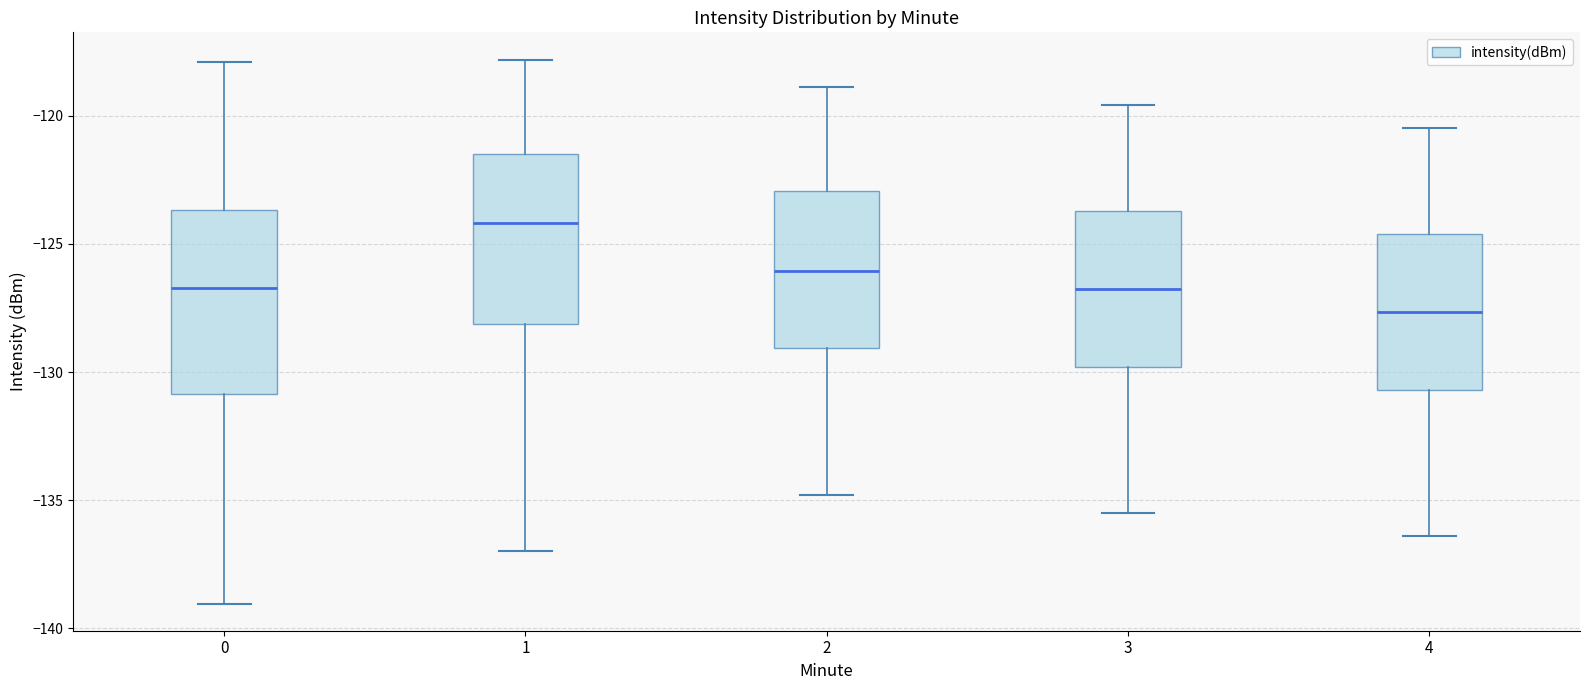

Which box has the highest median line?

1